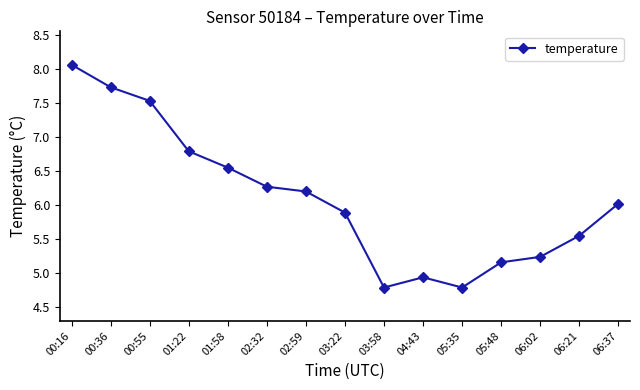

What is the ratio of the value at 06:21 to the value at 04:43?

1.1